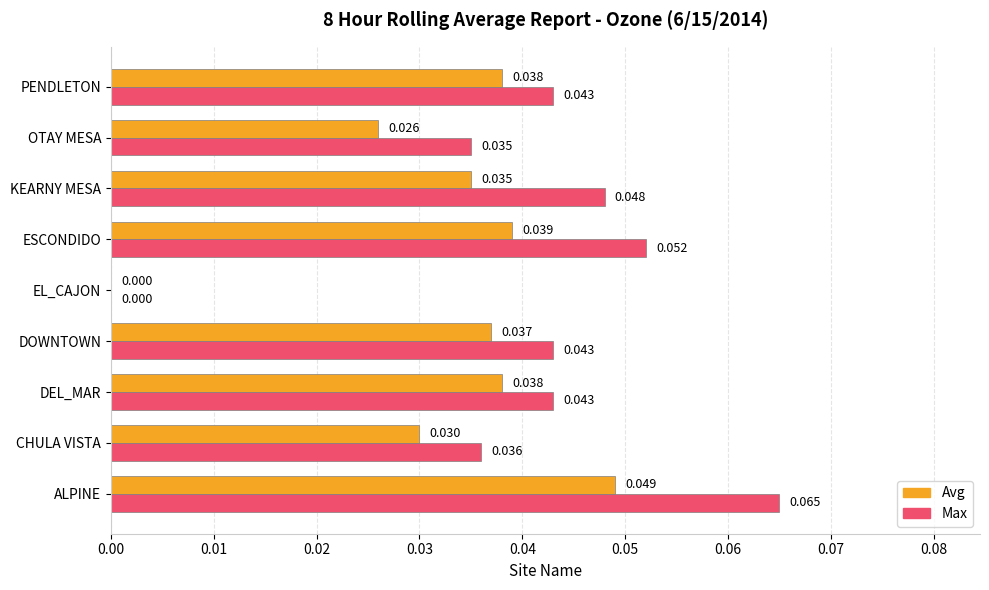

Is the value of Avg at CHULA VISTA greater than the value of Max at OTAY MESA?

No